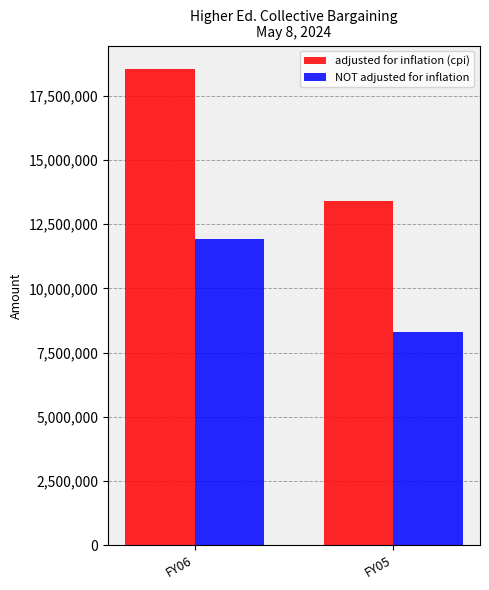

What is the value of the adjusted for inflation (cpi) bar at the 2nd from the left?

13382460